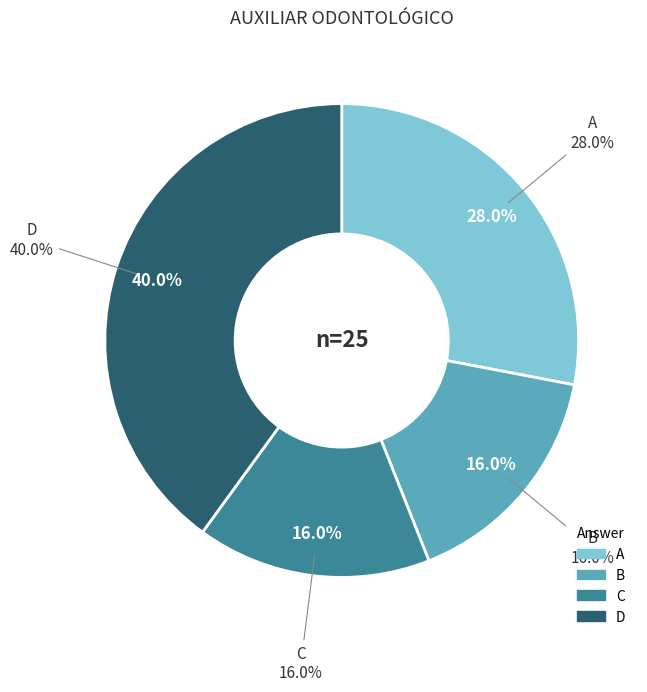

What is the ratio of the value at A to the value at D?

0.7